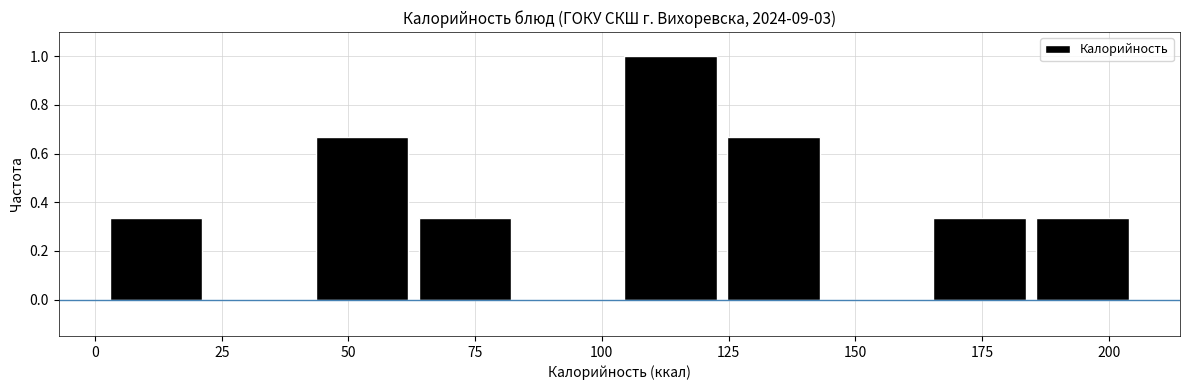

Reading left to right, list every bar in this chart as the range it spans on the x-axis followed by its height. Neither the bar edges nor the heights are printed on the chart, so give them approximately, as read against the axes.

0 to 20: 0.34
20 to 45: 0
45 to 65: 0.66
65 to 85: 0.34
85 to 105: 0
105 to 125: 1.00
125 to 145: 0.66
145 to 165: 0
165 to 185: 0.34
185 to 205: 0.34